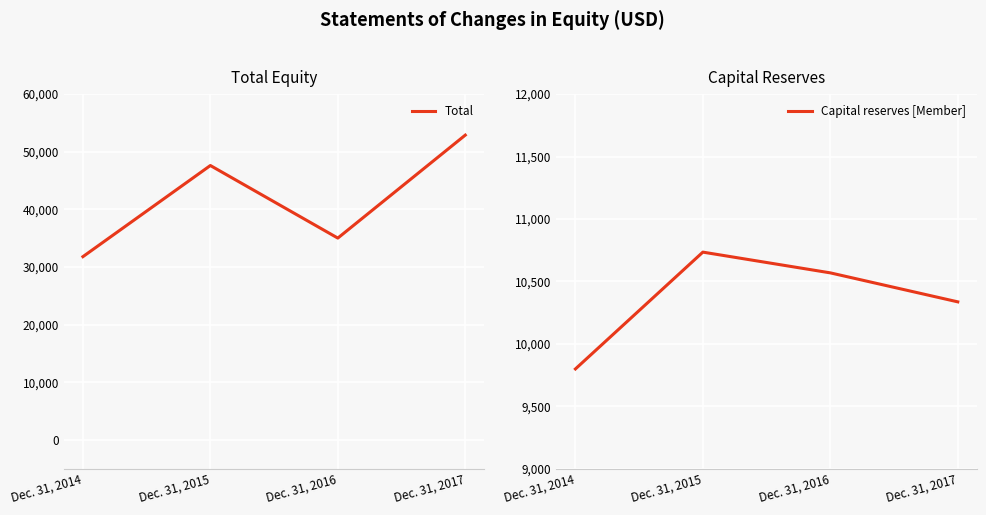

True or false: Capital reserves [Member] has more than 2 interior local peaks.

False